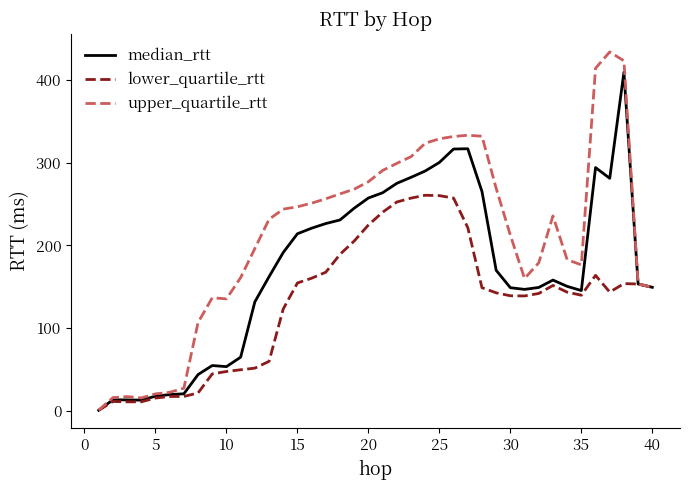

Which series has the largest total across all categories?

upper_quartile_rtt